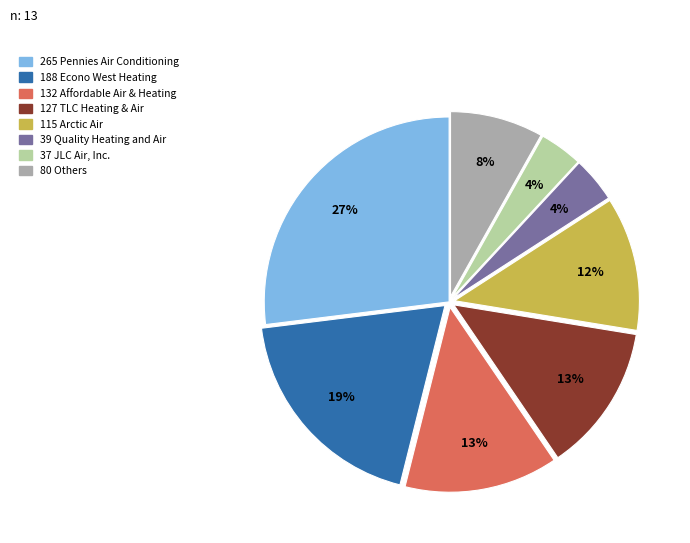

Does any single category account for the majority?

No